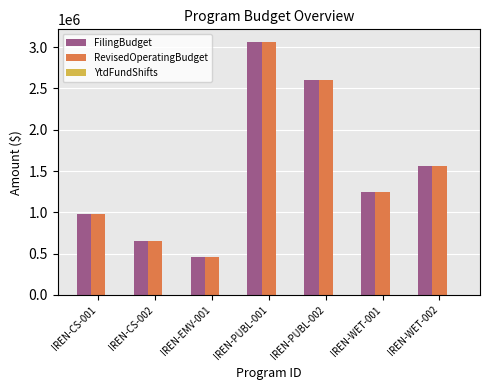

What is the average value of the RevisedOperatingBudget series?

1508529